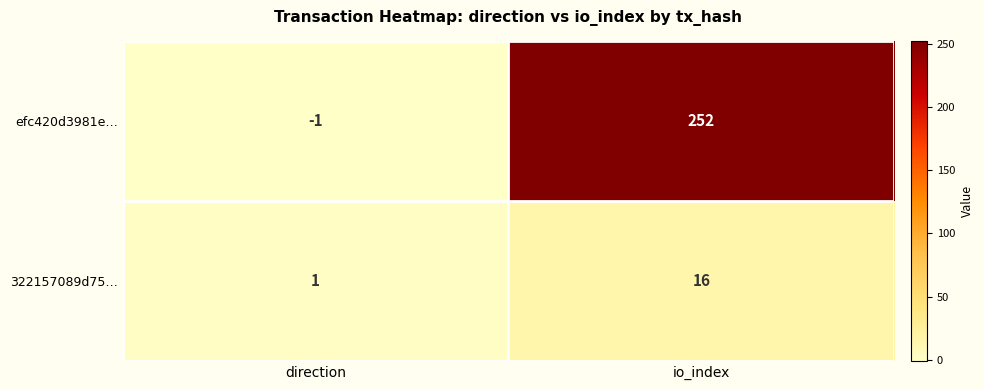

Reading left to right, transcribe all the data shown in this chart.

efc420d3981e…: -1	252
322157089d75…: 1	16